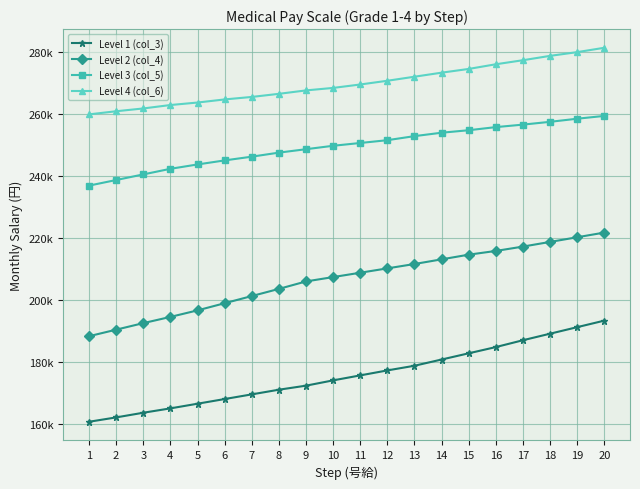

What are all the series names shown in the legend?

Level 1 (col_3), Level 2 (col_4), Level 3 (col_5), Level 4 (col_6)